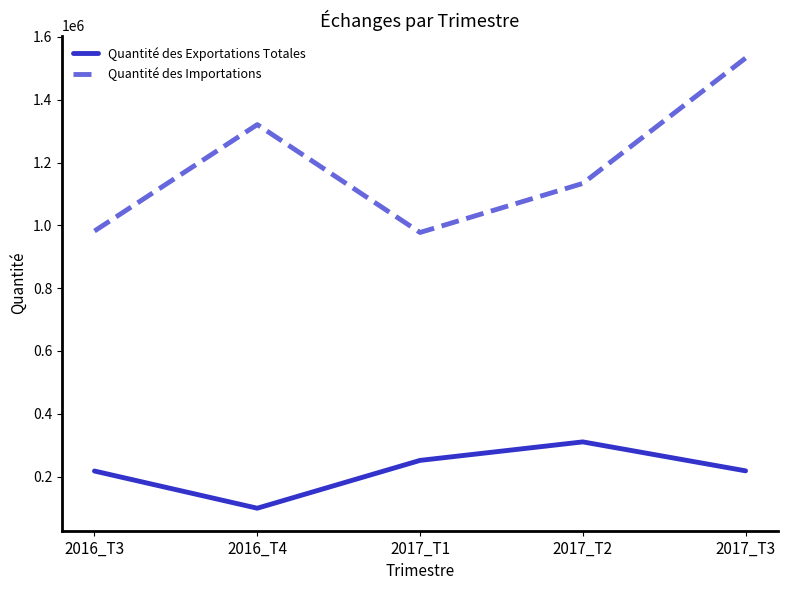

At which category does Quantité des Exportations Totales reach its first local peak?

2017_T2